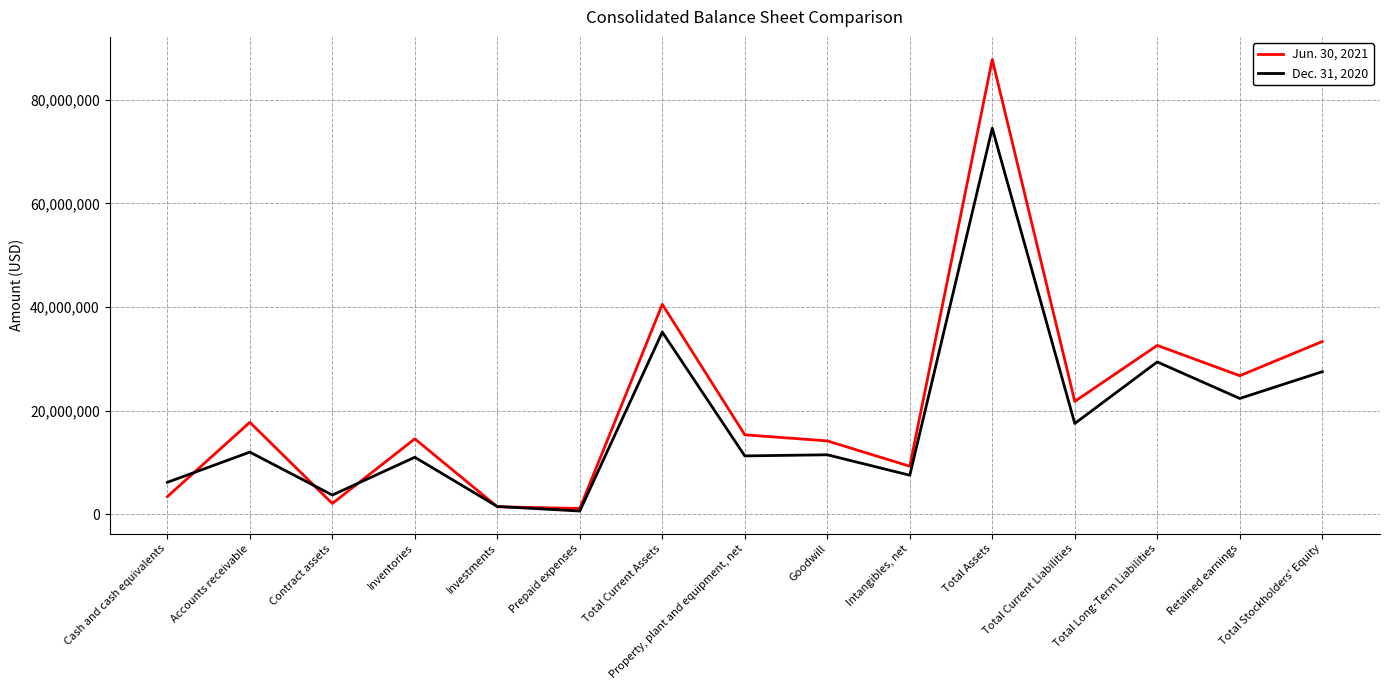

How many distinct data groups are displayed?

2